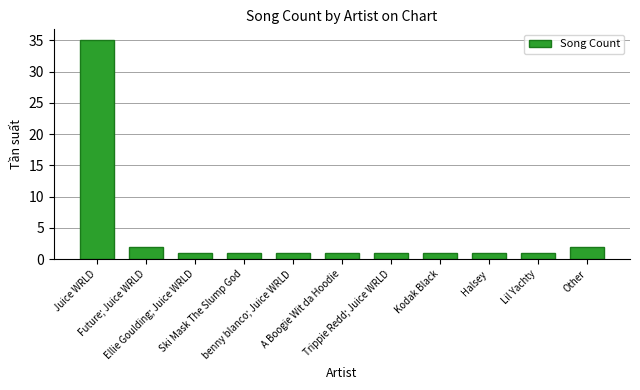

What is the smallest value displayed?

1